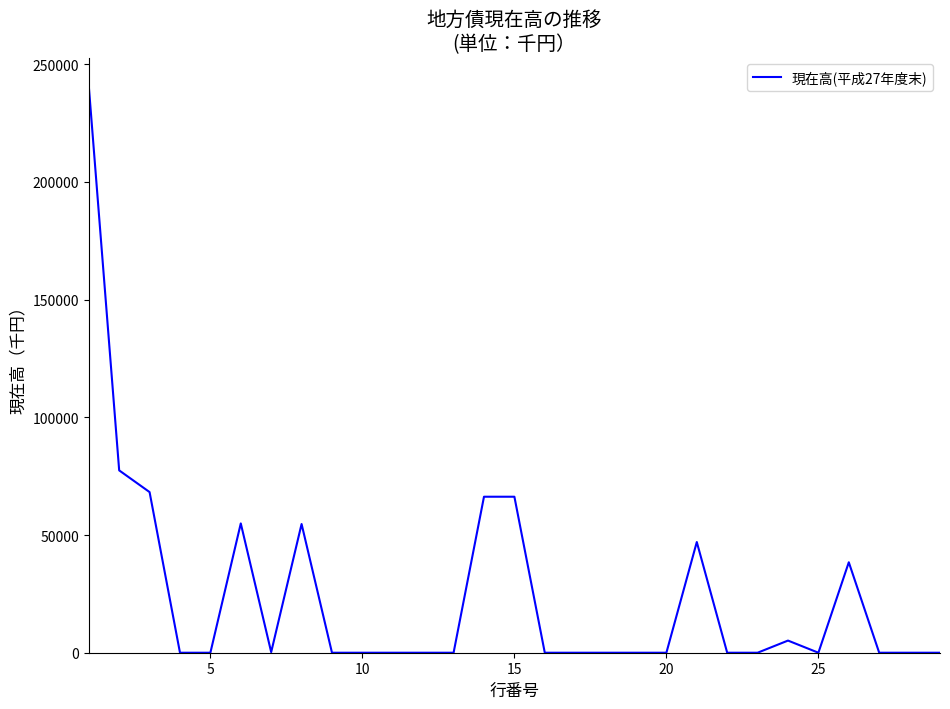

What is the greatest value displayed?

240839